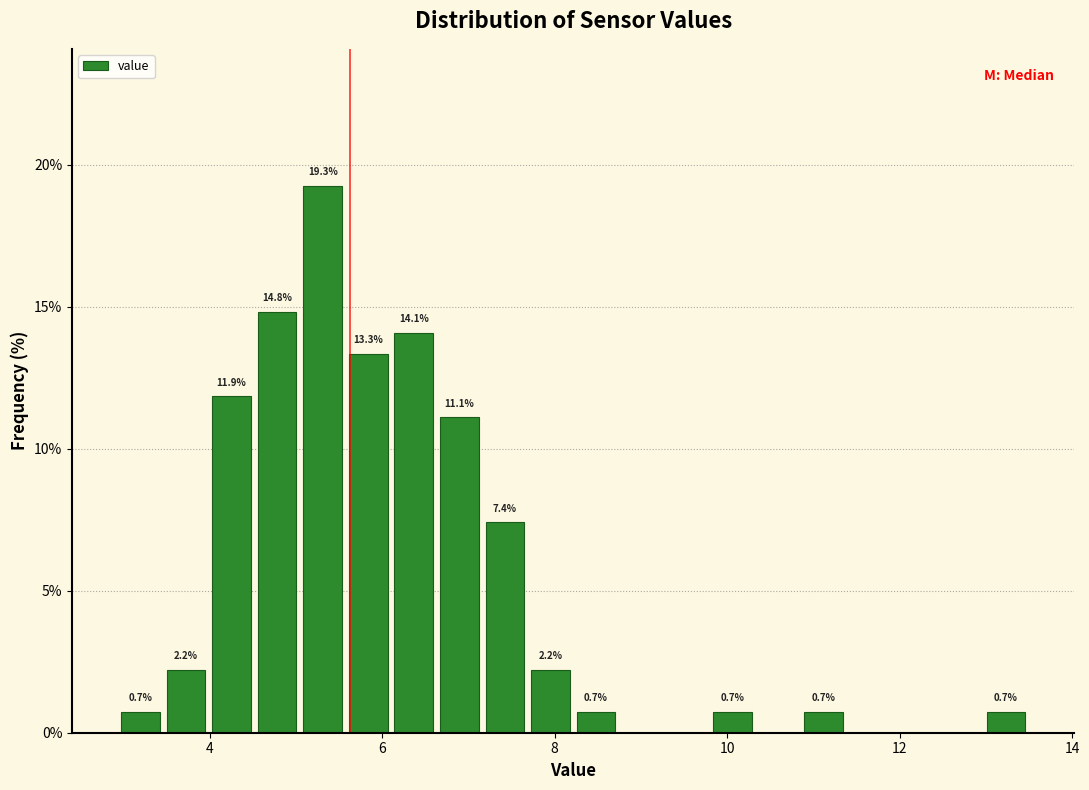

Around what value on the x-axis is the tallest bar? Give the approximate position of its centre, as read against the axis.

5.4